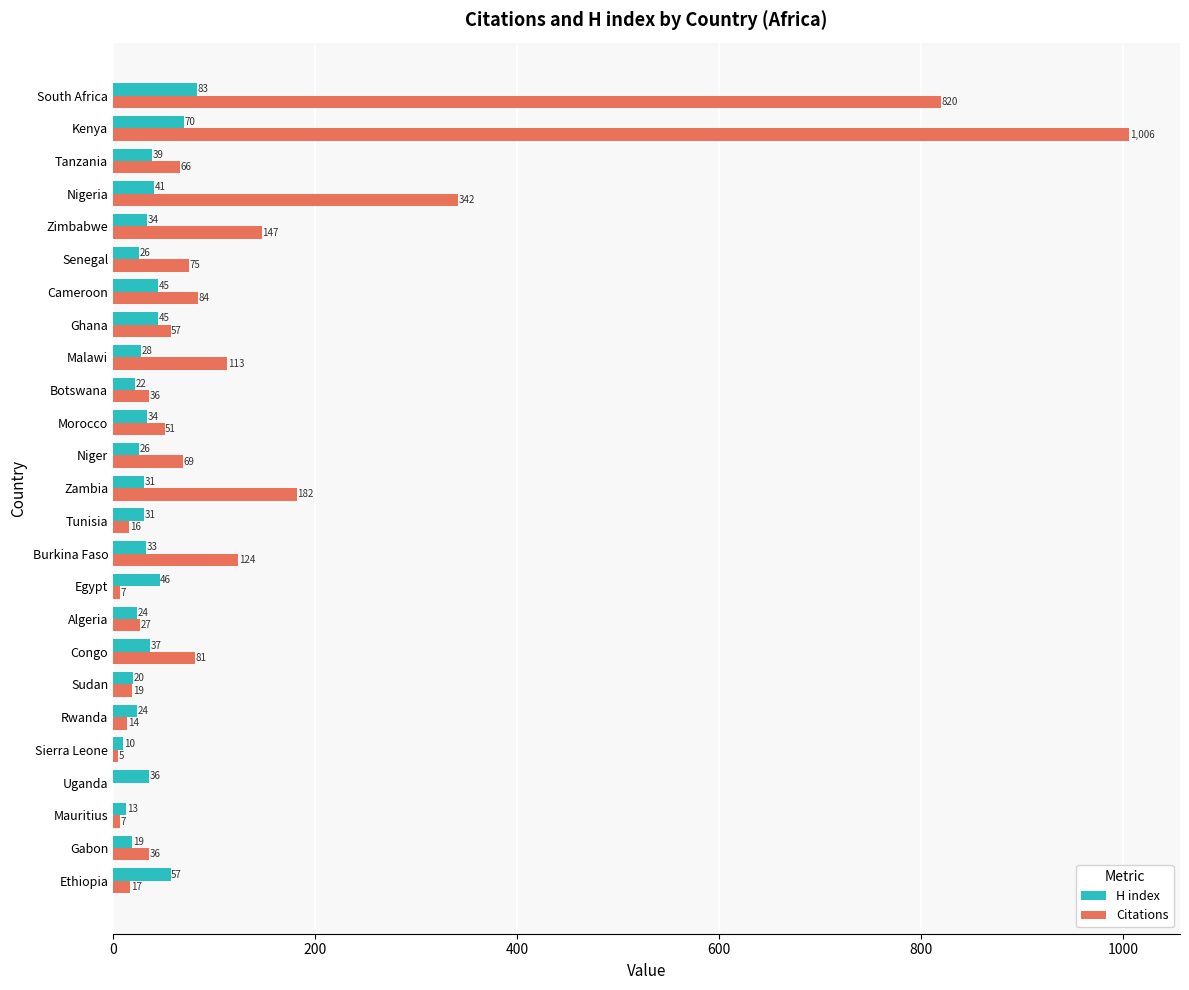

At which category is the sum across all series the highest?

Kenya